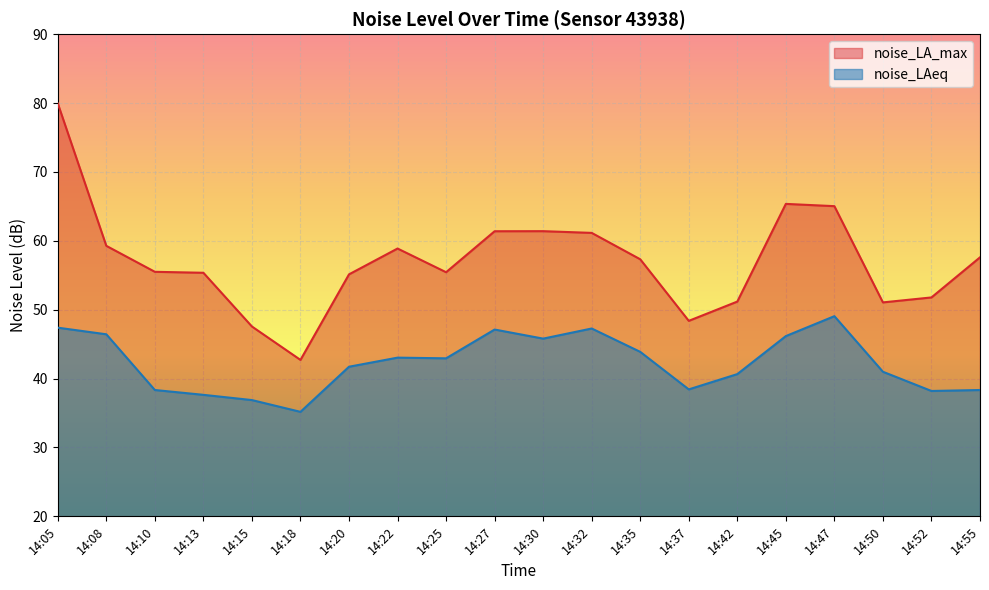

What is the minimum value shown in the chart?

35.2